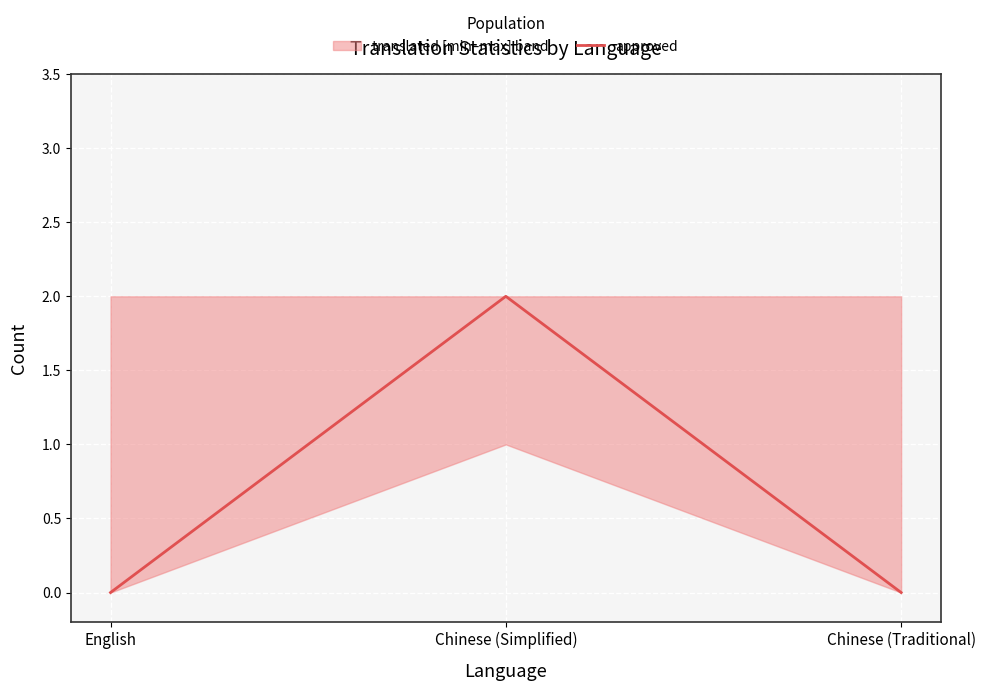

How many values are between 0 and 2?

3